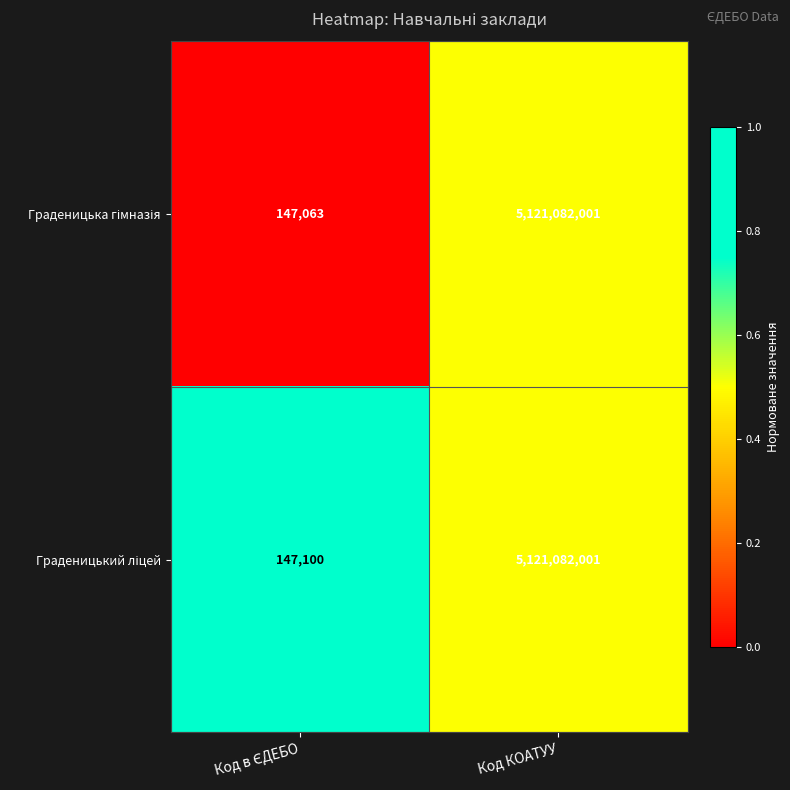

Which label corresponds to the largest value in the chart?

Код КОАТУУ